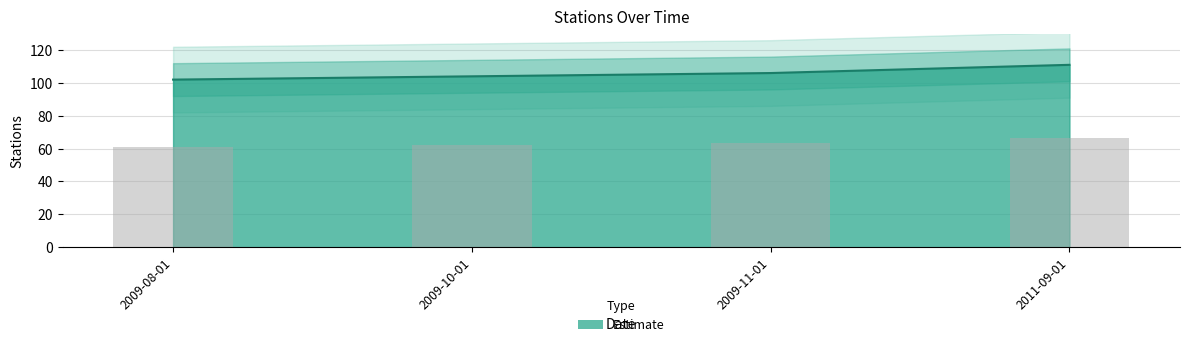

Reading right to left, what are all the values shown in this chart?

111	106	104	102